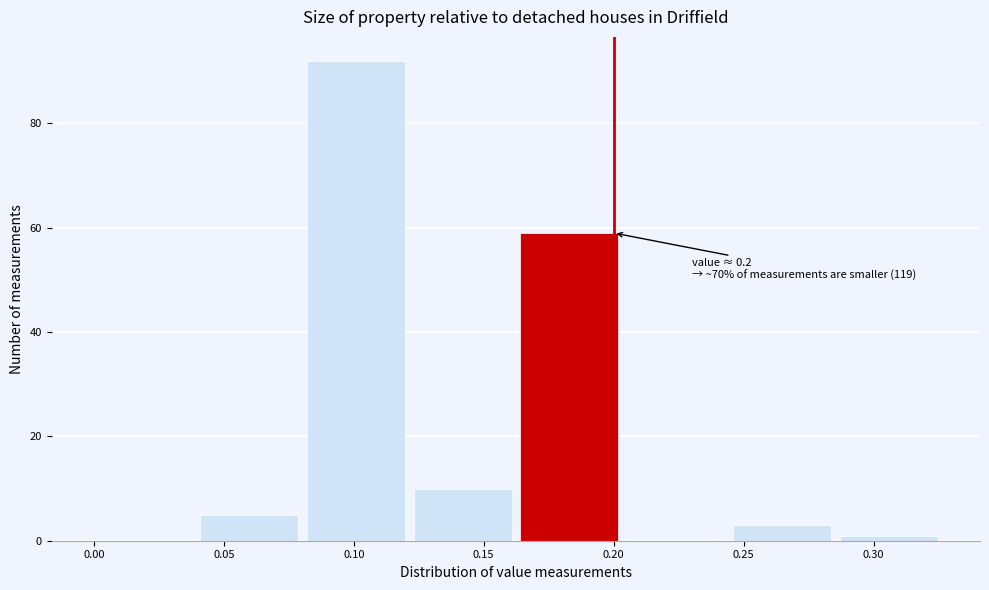

Over which range of the x-axis is the bar tallest?

0.082 to 0.123